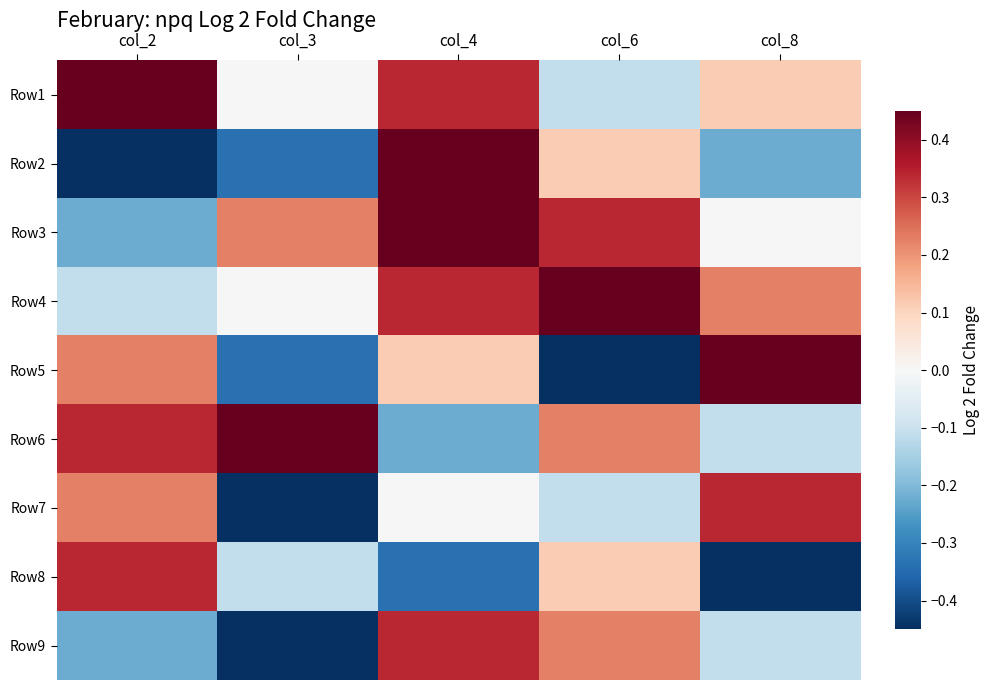

Which has a higher value, col_8 or col_2?

col_2